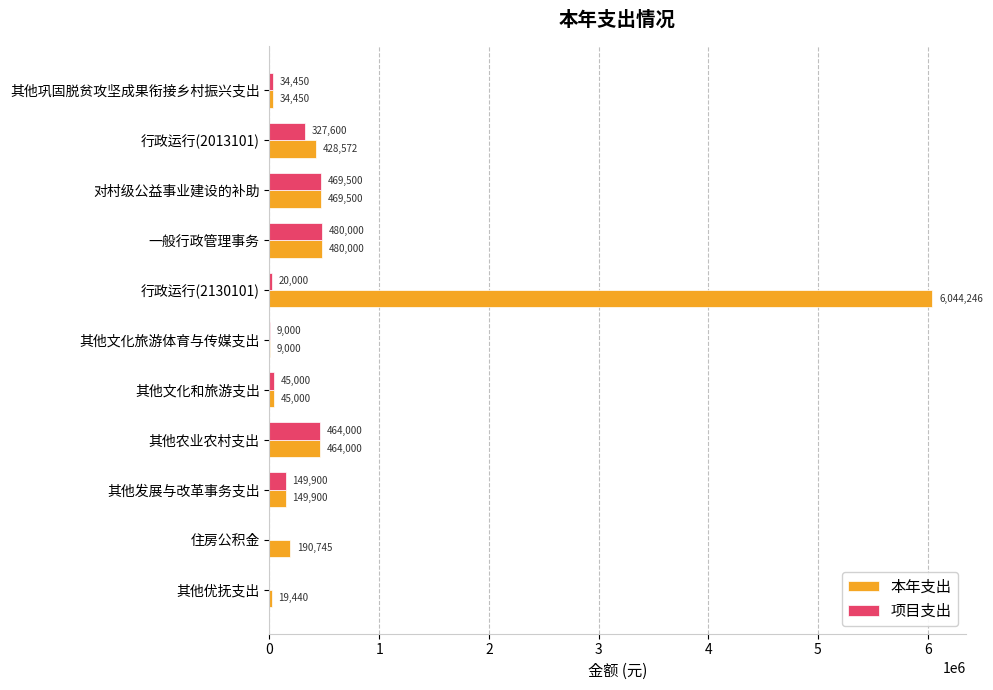

Is it true that 本年支出 equals 9000.0 at 其他文化旅游体育与传媒支出?

True